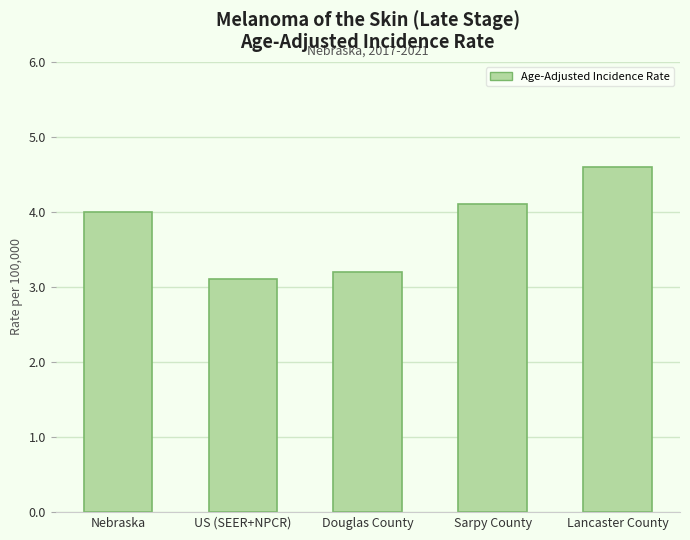

The chart shows a value of 1.0 at US (SEER+NPCR). True or false?

False